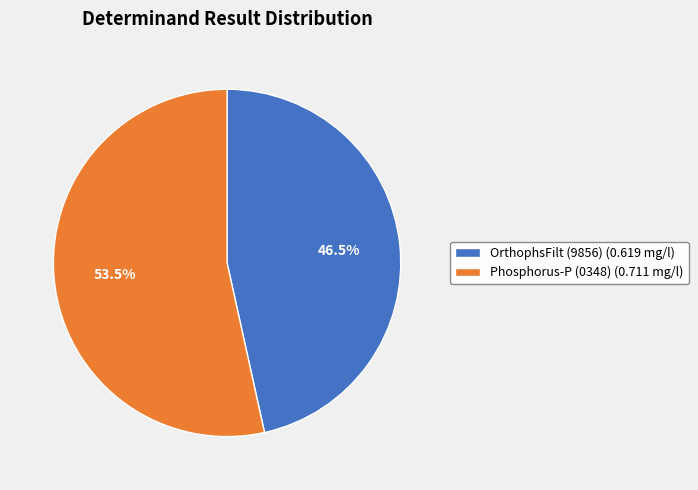

To the nearest percent, what is the combined percentage of Phosphorus-P (0348) and OrthophsFilt (9856)?

100%